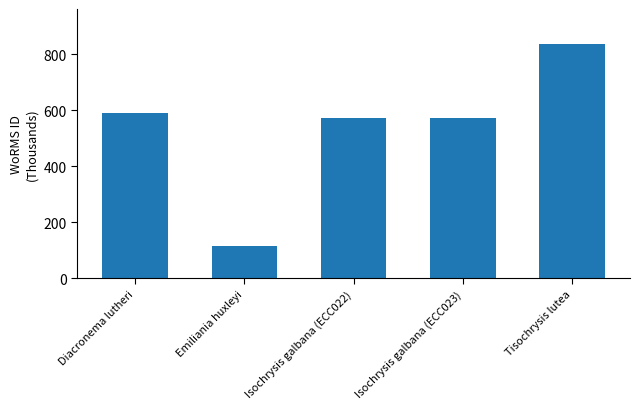

What value does the data have at Emiliania huxleyi?

115.1